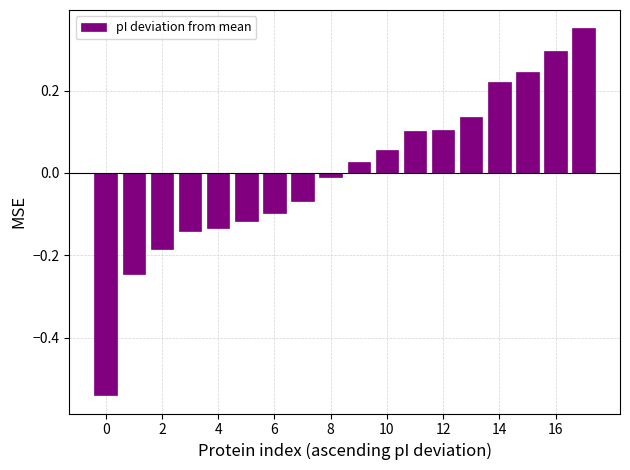

What is the difference between the maximum and minimum values?

0.9